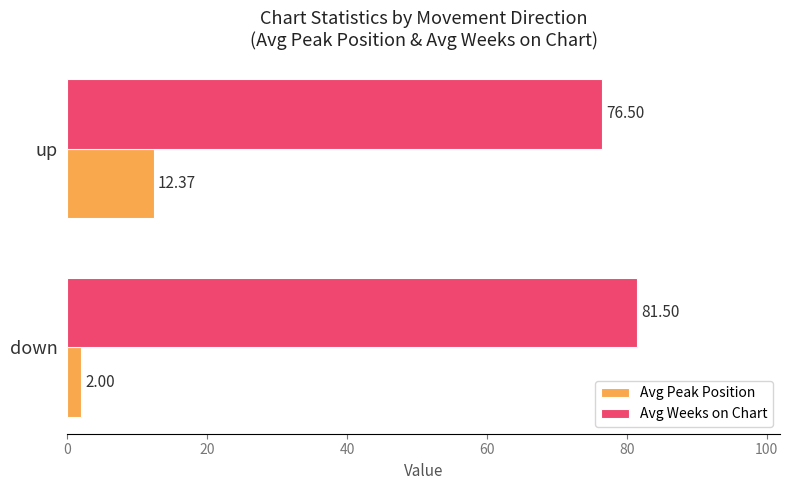

Which series has the largest total across all categories?

Avg Weeks on Chart